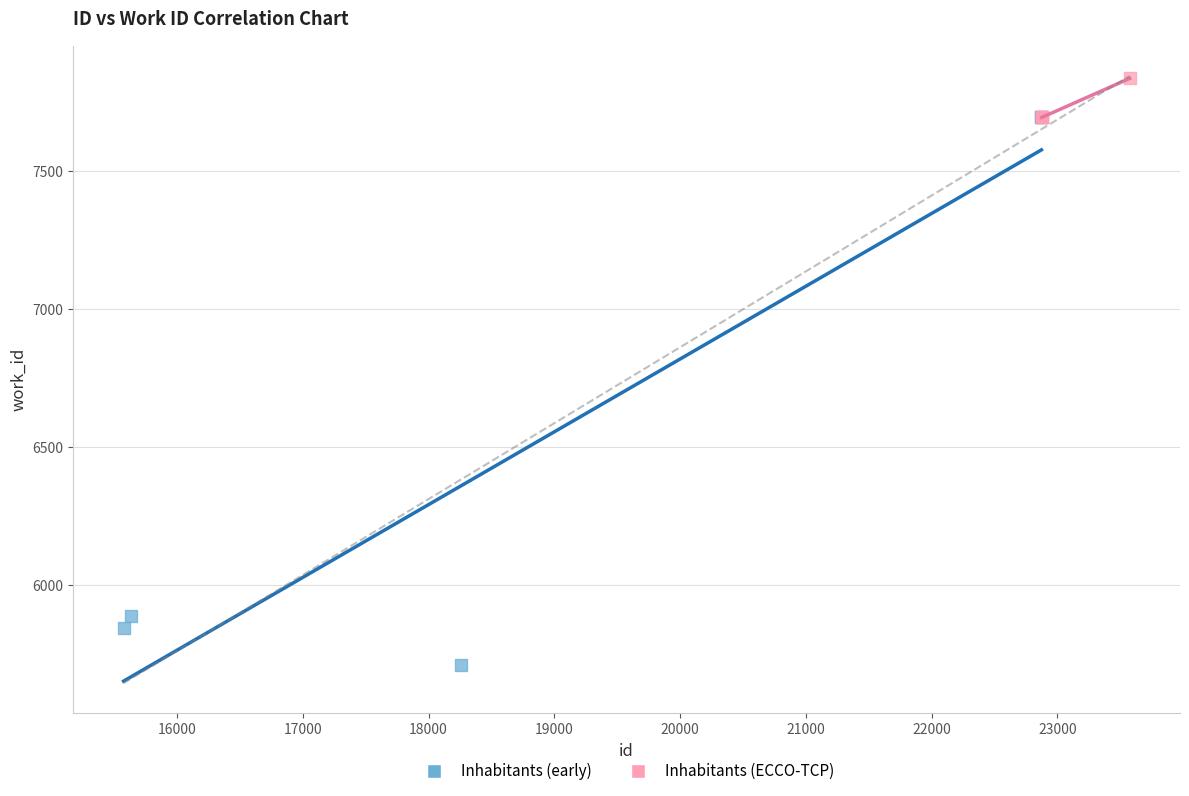

Which series reaches the minimum Y coordinate?

Inhabitants (early)